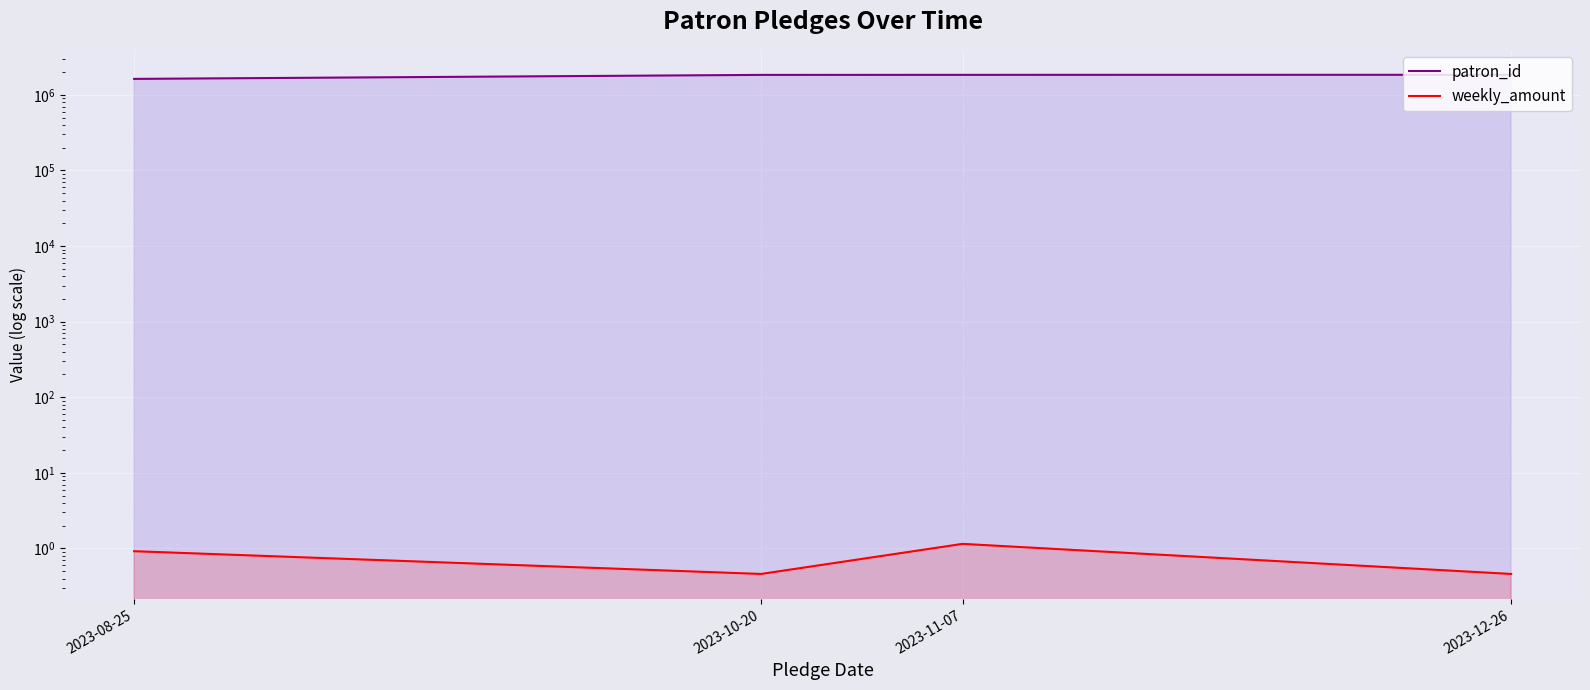

At which category is the sum across all series the highest?

2023-12-26